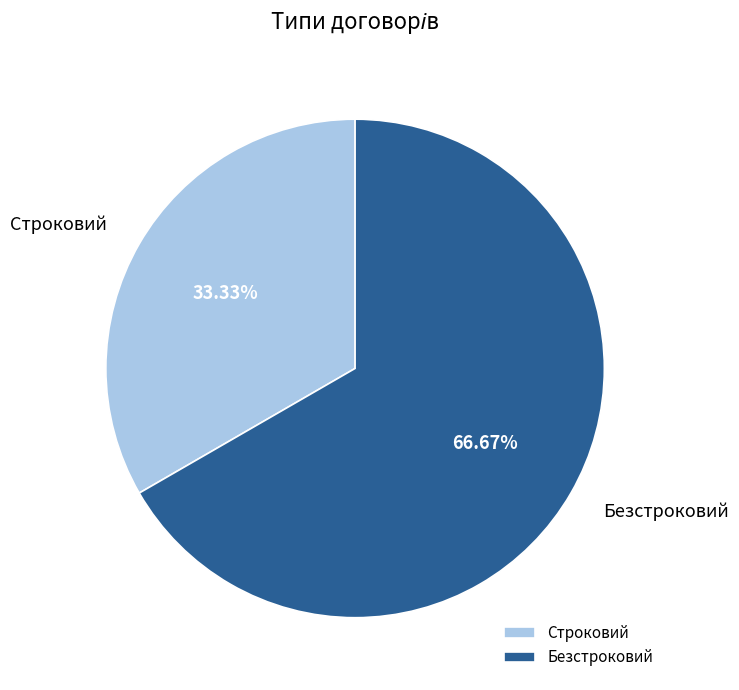

Which has a higher value, Строковий or Безстроковий?

Безстроковий